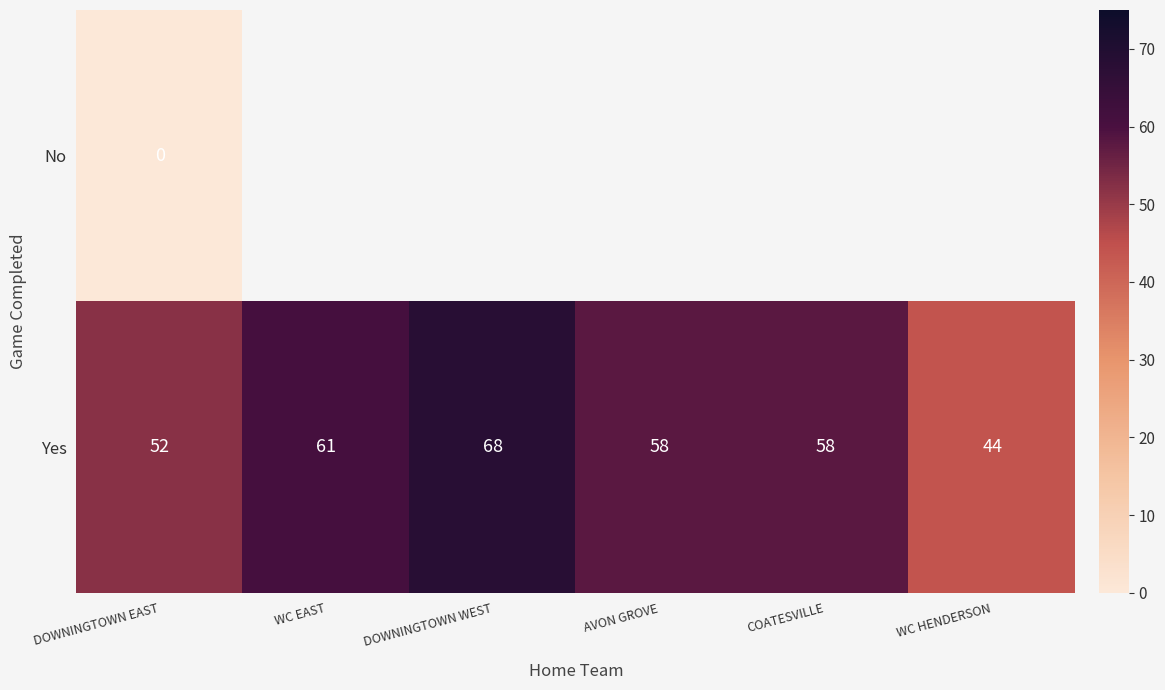

What is the minimum value for Yes?

44